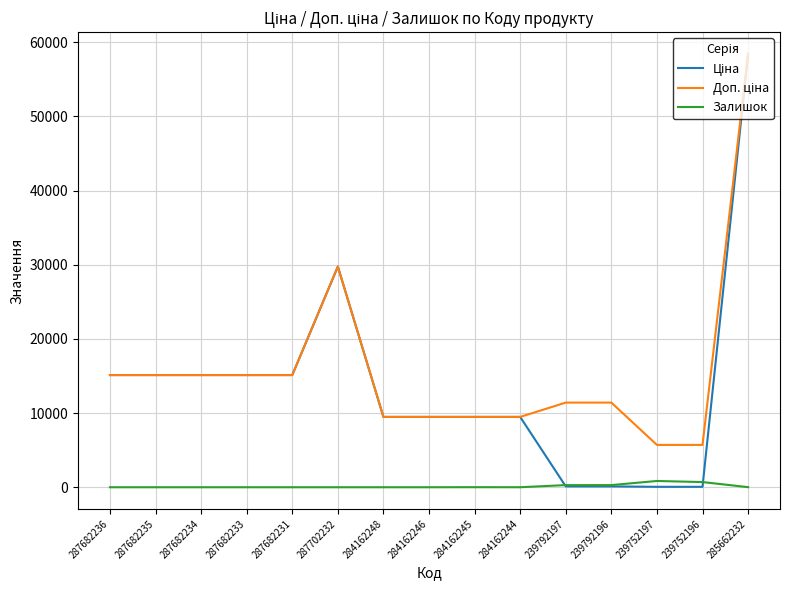

What is the spread (max minus min) of values at 239792197?

11295.9